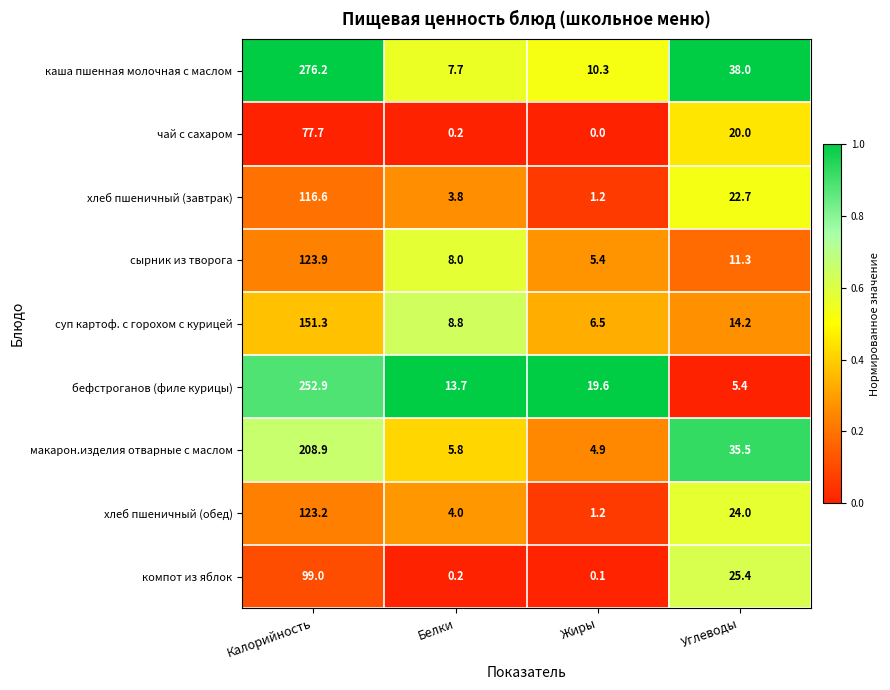

Rank the categories by чай с сахаром value from lowest to highest.

Жиры, Белки, Углеводы, Калорийность